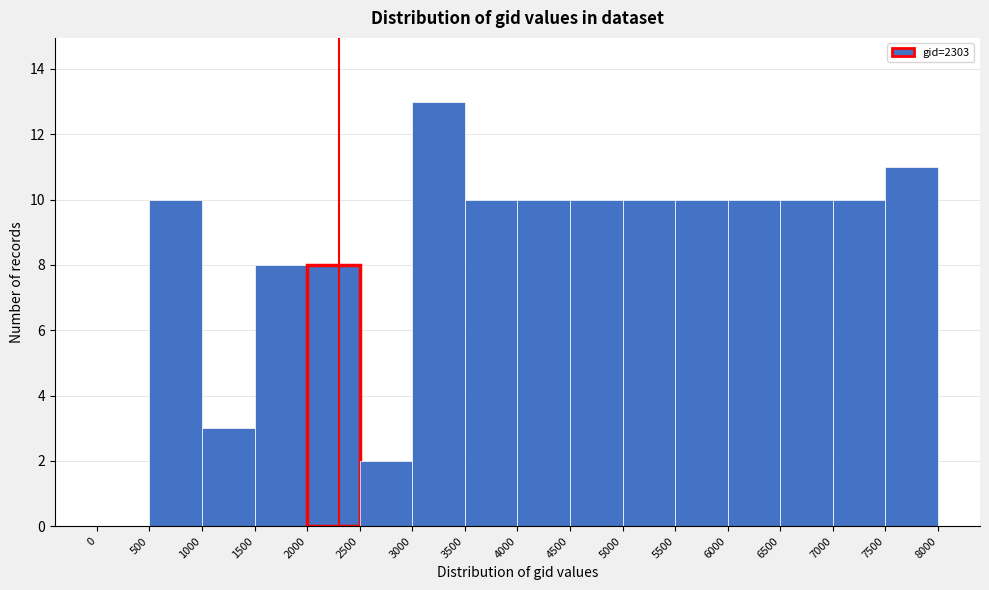

How tall is the bar that spans 2000 to 2500 on the x-axis? The values are not printed on the chart, so give them approximately, as read against the axis.

8